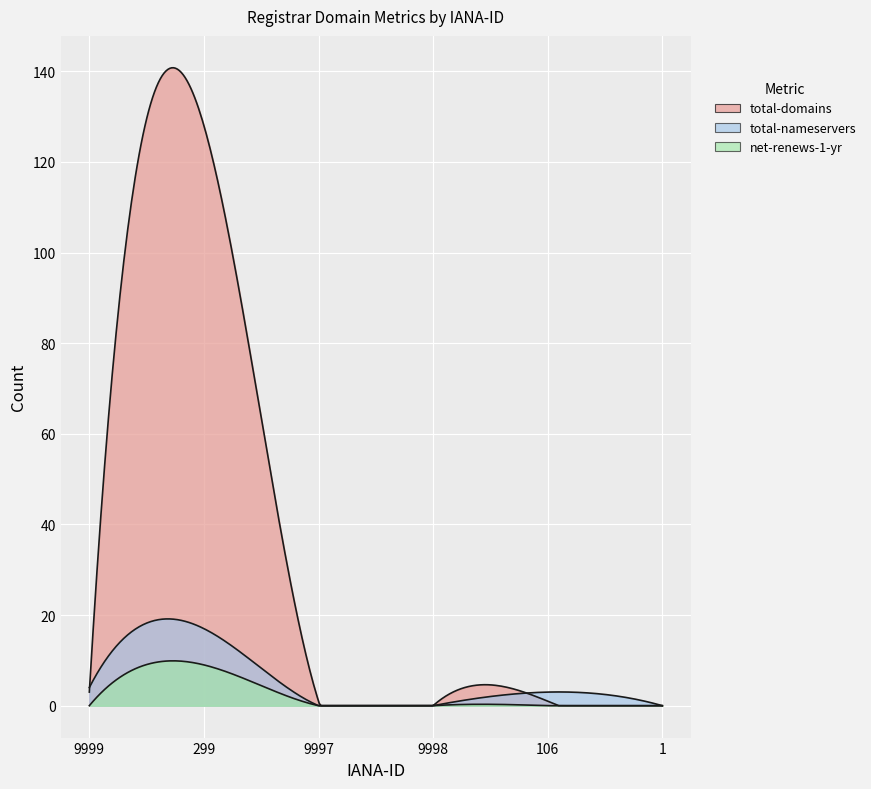

What is the difference between the net-renews-1-yr values at 299 and 9998?

9